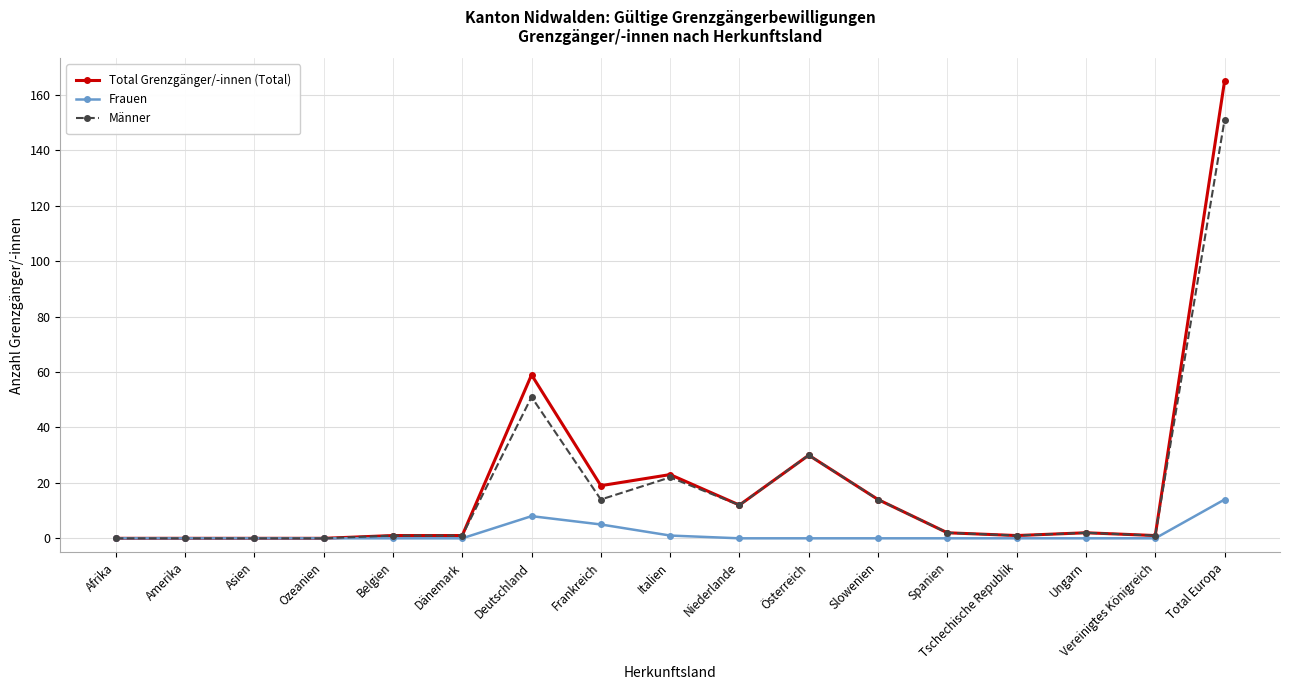

True or false: Frauen has more than 0 points higher than both neighbors.

True